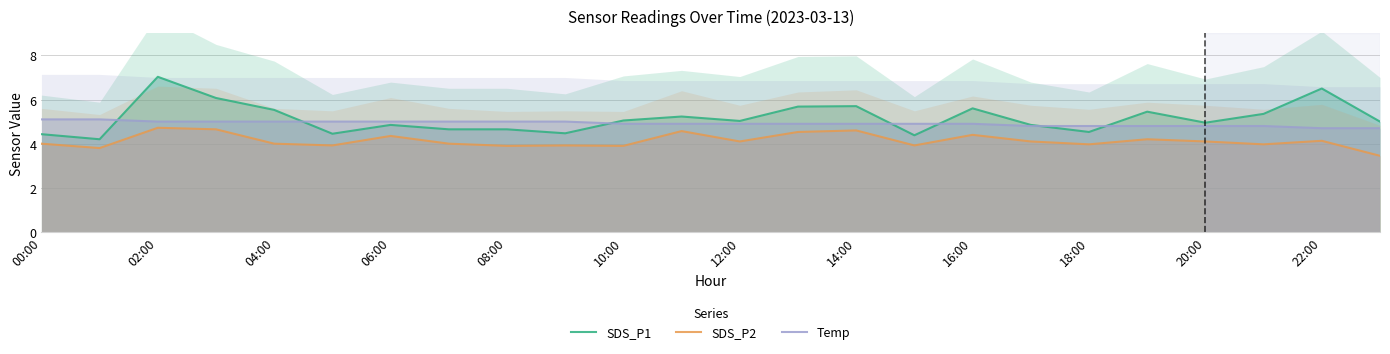

True or false: Temp and SDS_P2 cross at least once.

False